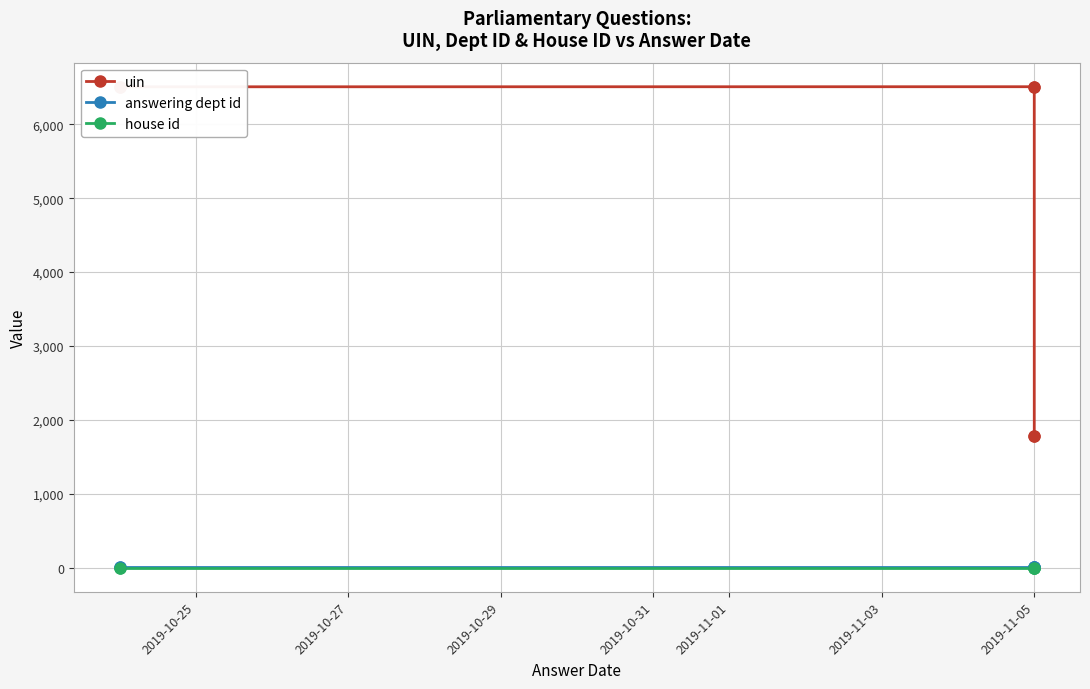

Is the value of house id at 2019-10-25 greater than the value of answering dept id at 2019-10-25?

No